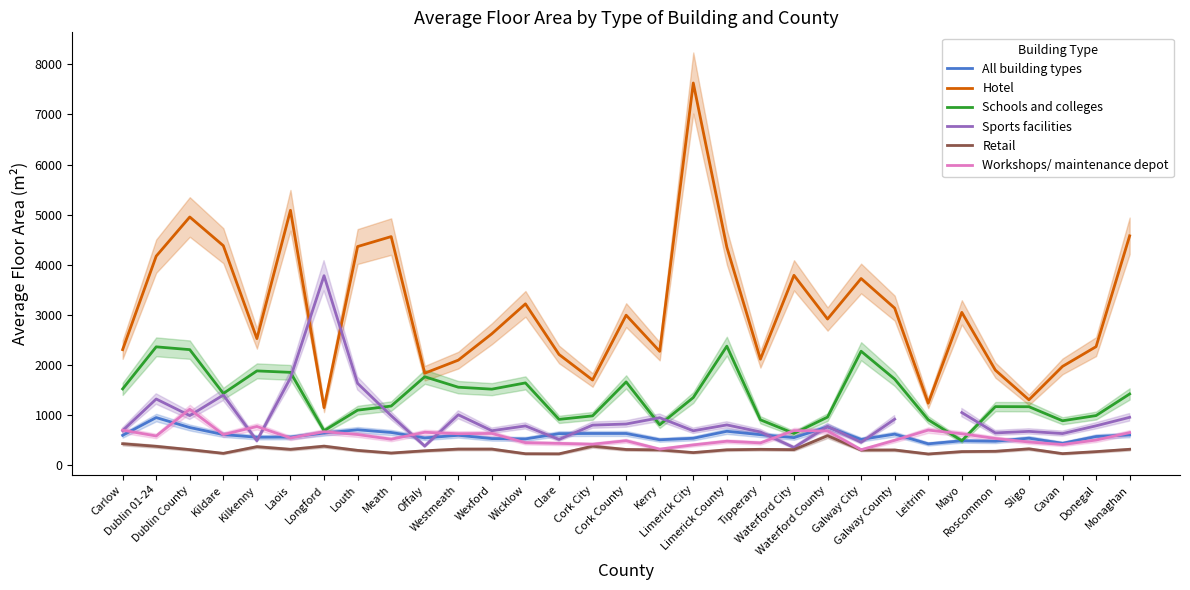

At which category does Schools and colleges reach its first local peak?

Dublin 01-24